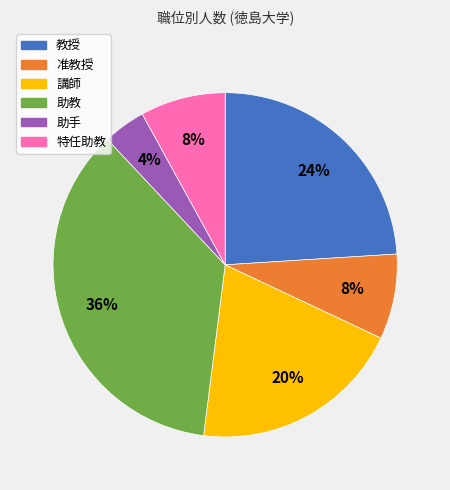

How many slices are in this pie chart?

6